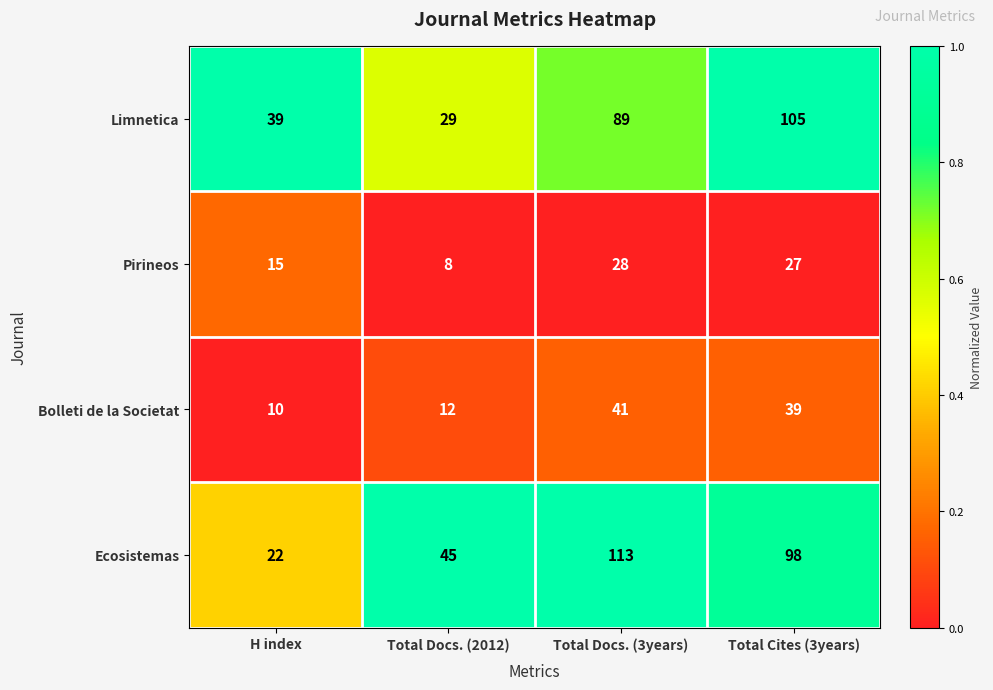

The Ecosistemas series shows 5 at H index. True or false?

False